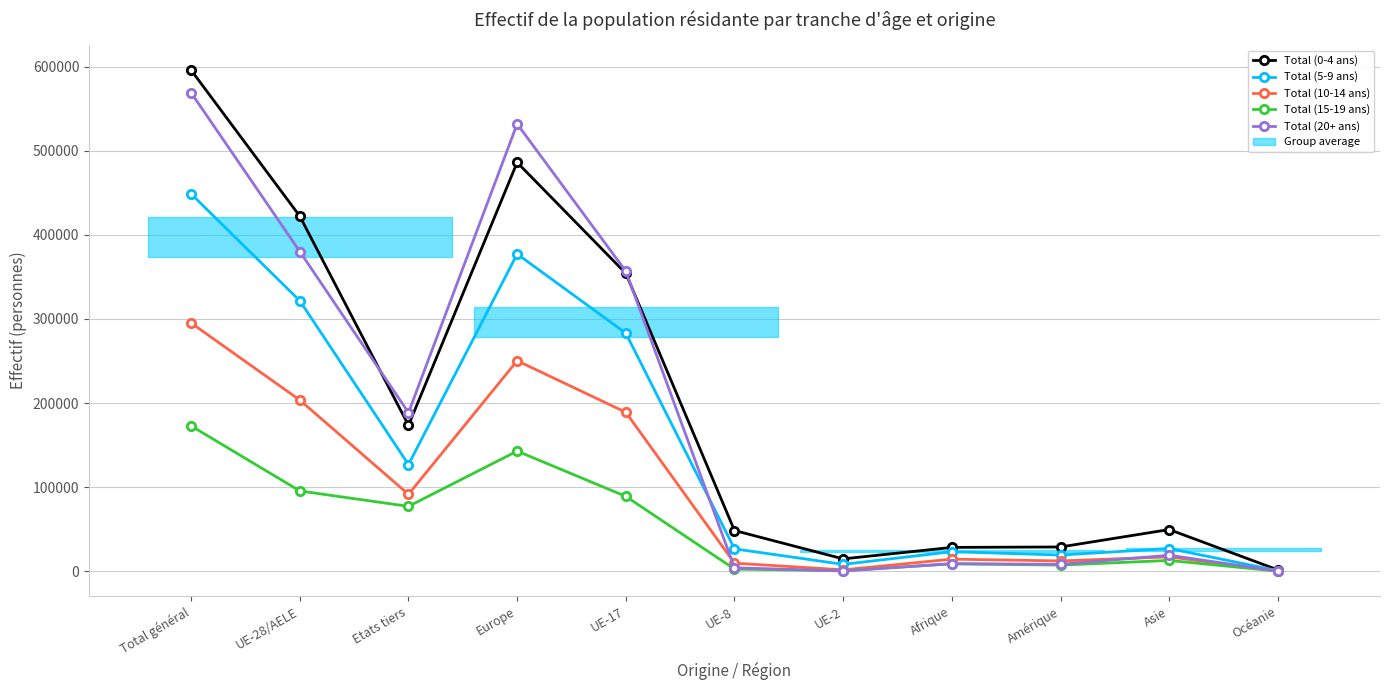

At how many categories does at least one series exceed 28330?

9